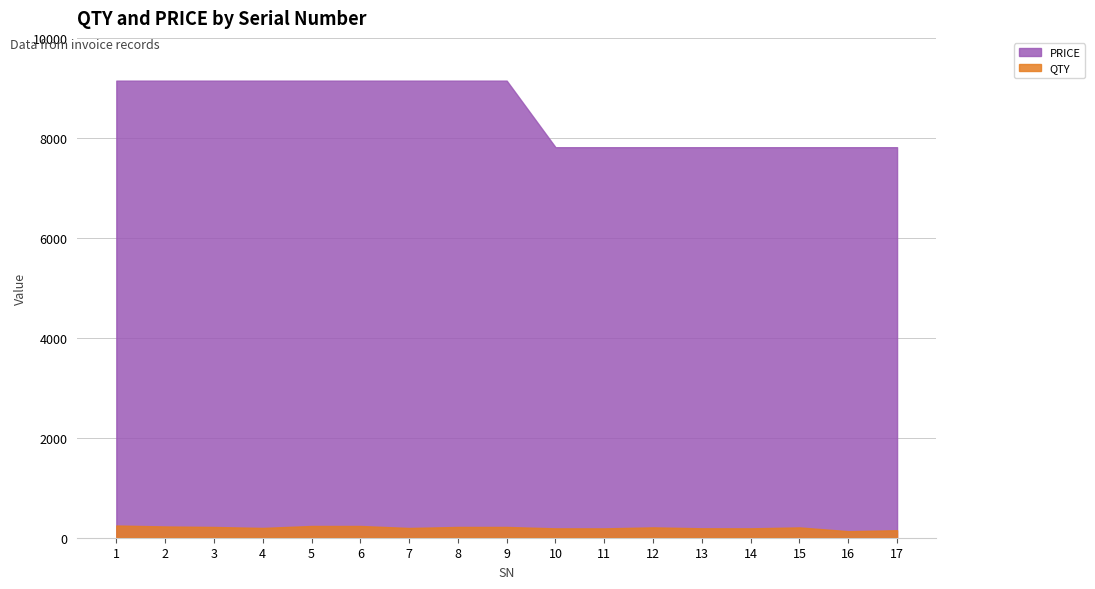

What is the minimum value for QTY?

130.8